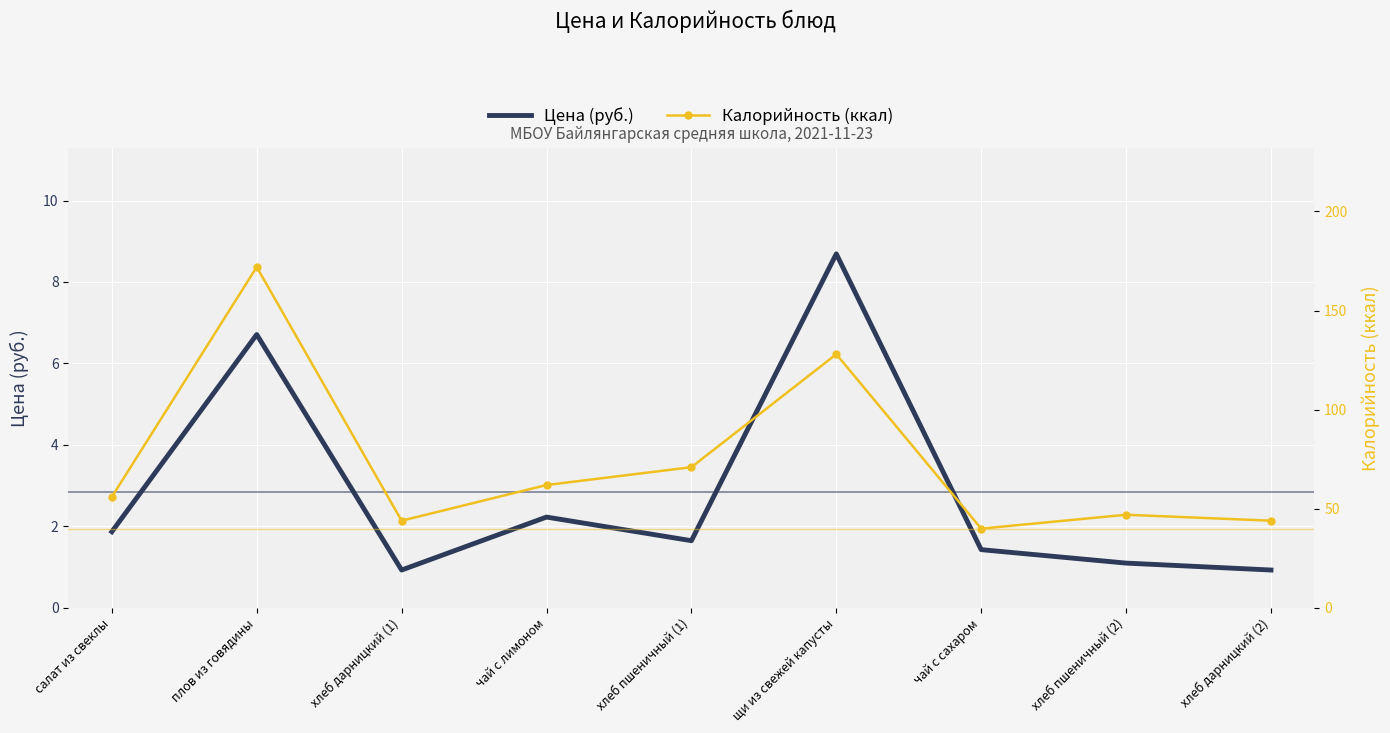

The value of Цена (руб.) at плов из говядины is 6.7. True or false?

True